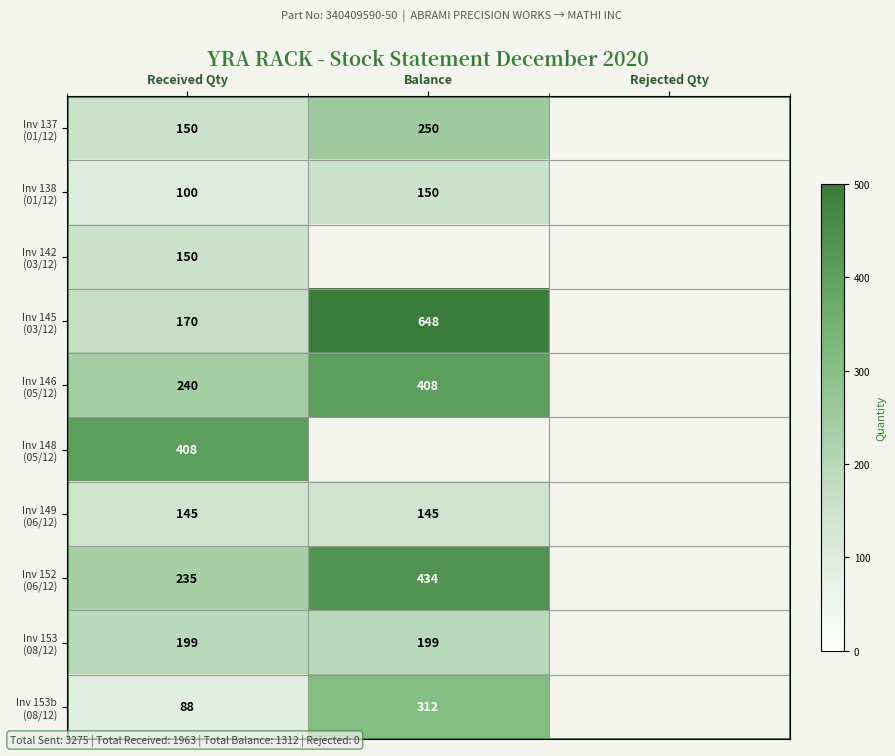

What is the total value across all series at Received Qty?

1885